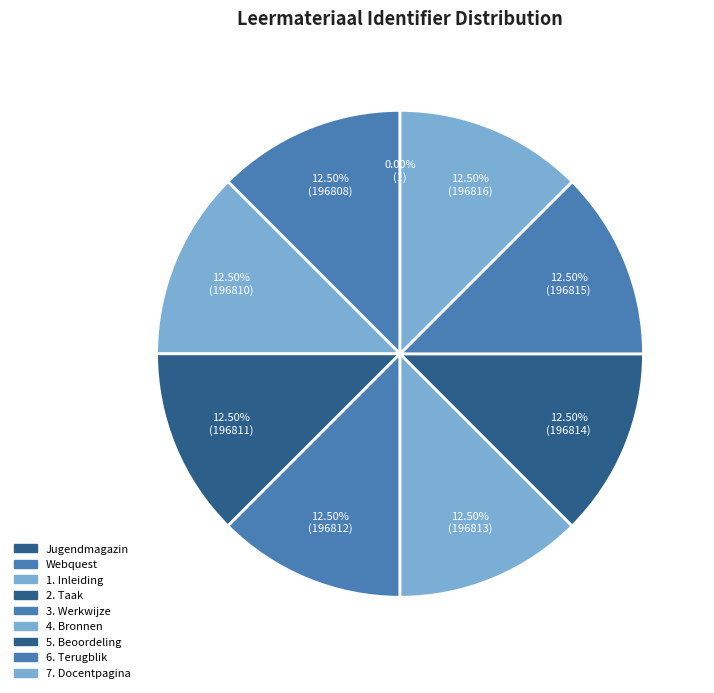

Which slice is the largest?

7. Docentpagina